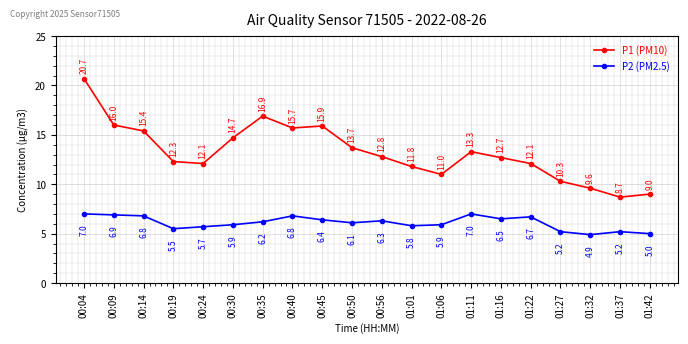

What is the difference between the highest and lowest values at 01:37?

3.5